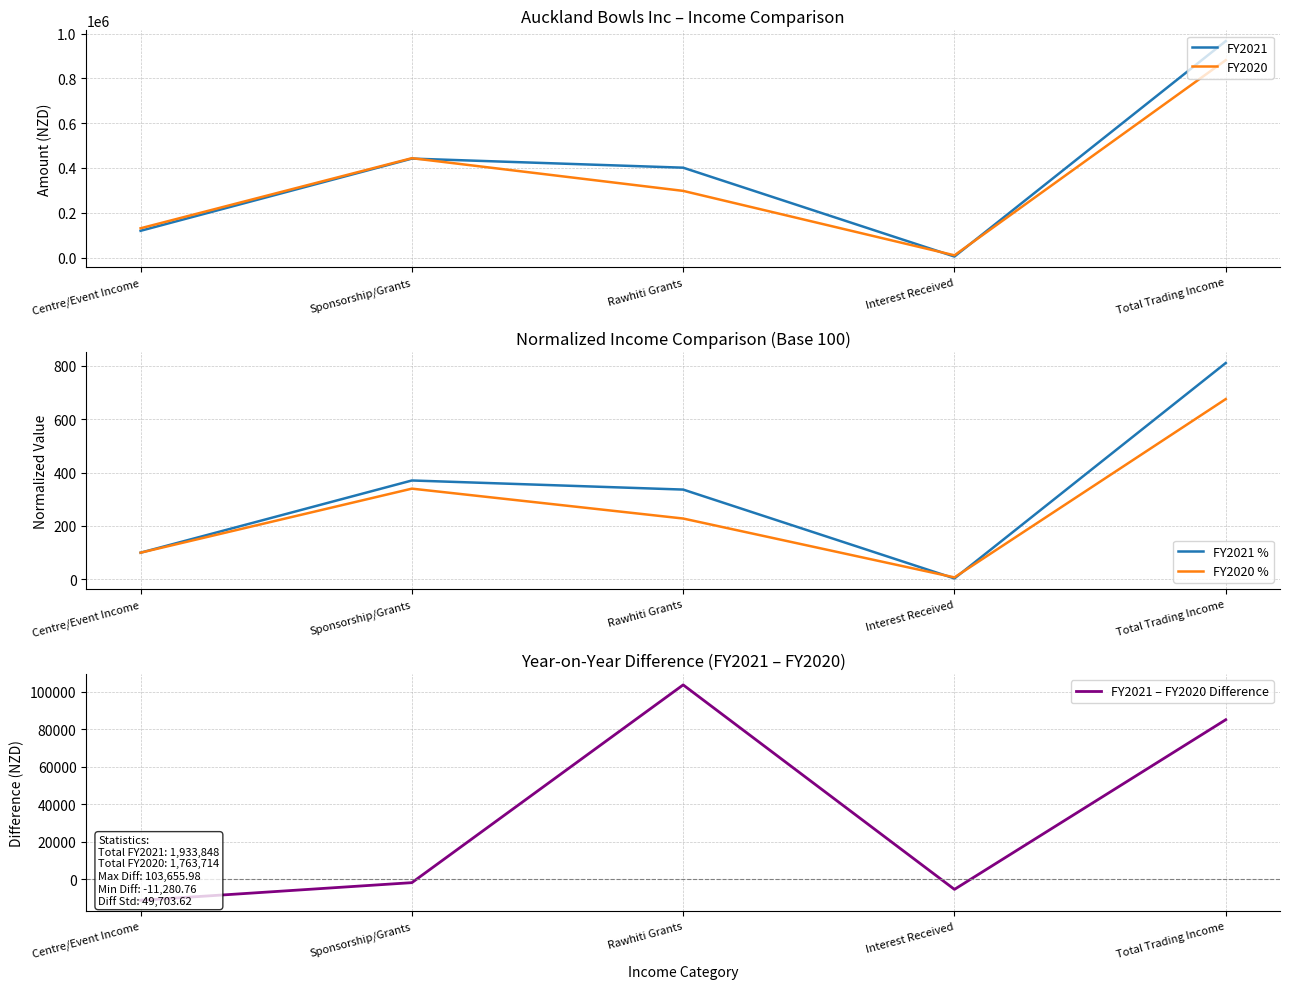

What is the total value across all series at Centre/Event Income?

238860.5